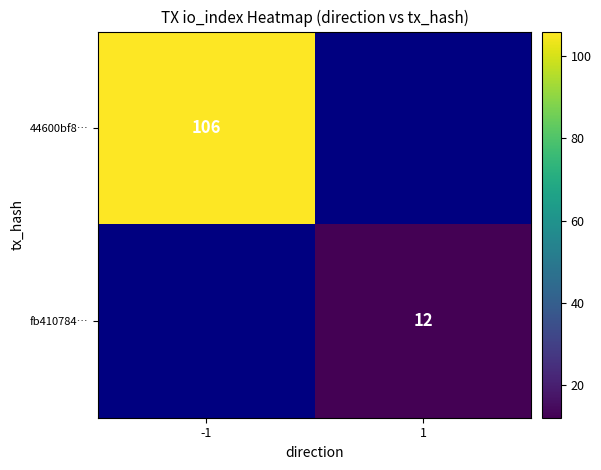

How many distinct data groups are displayed?

2